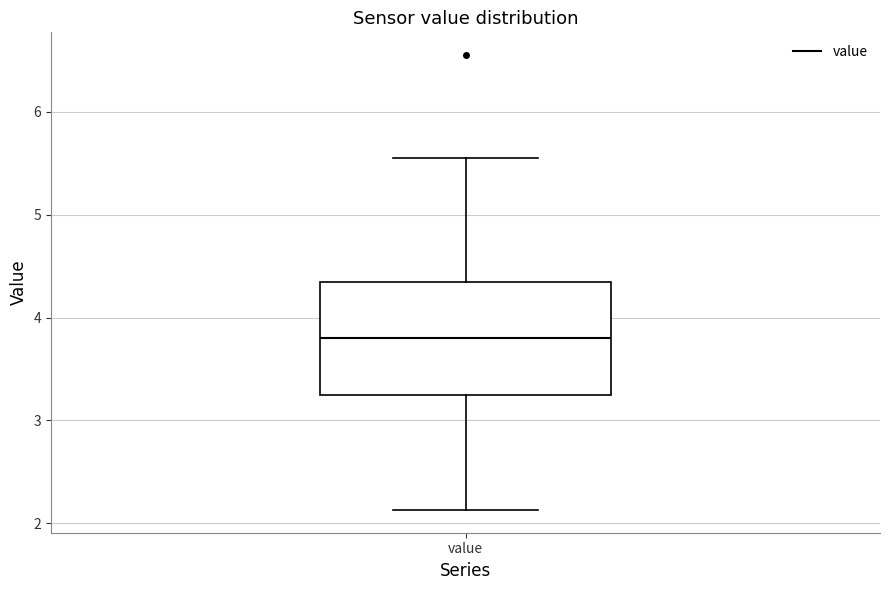

Read this box plot against the y-axis: the position of the median line, the range covered by the box, and the ends of both whiskers. The values are not printed on the chart, so give them approximately, as read against the axis.

median 3.8, box 3.3 to 4.3, whiskers 2.1 to 5.6